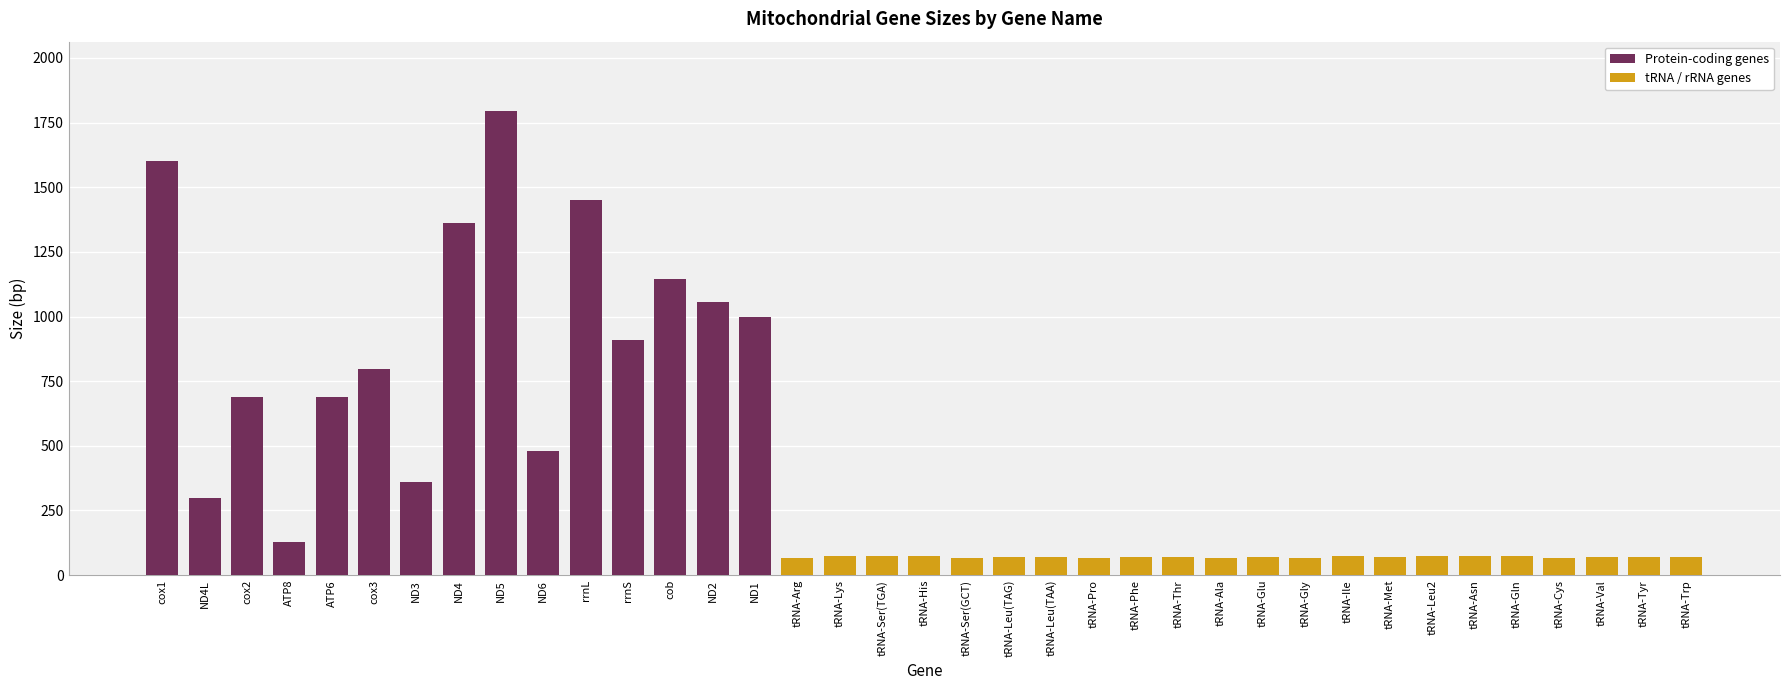

Which category has the highest value in the Protein-coding genes series?

ND5